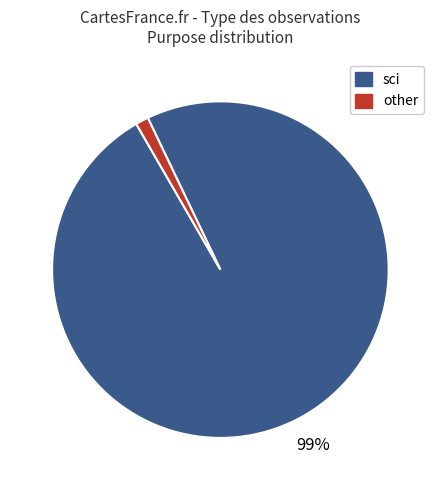

To the nearest percent, what is the average slice percentage?

50%